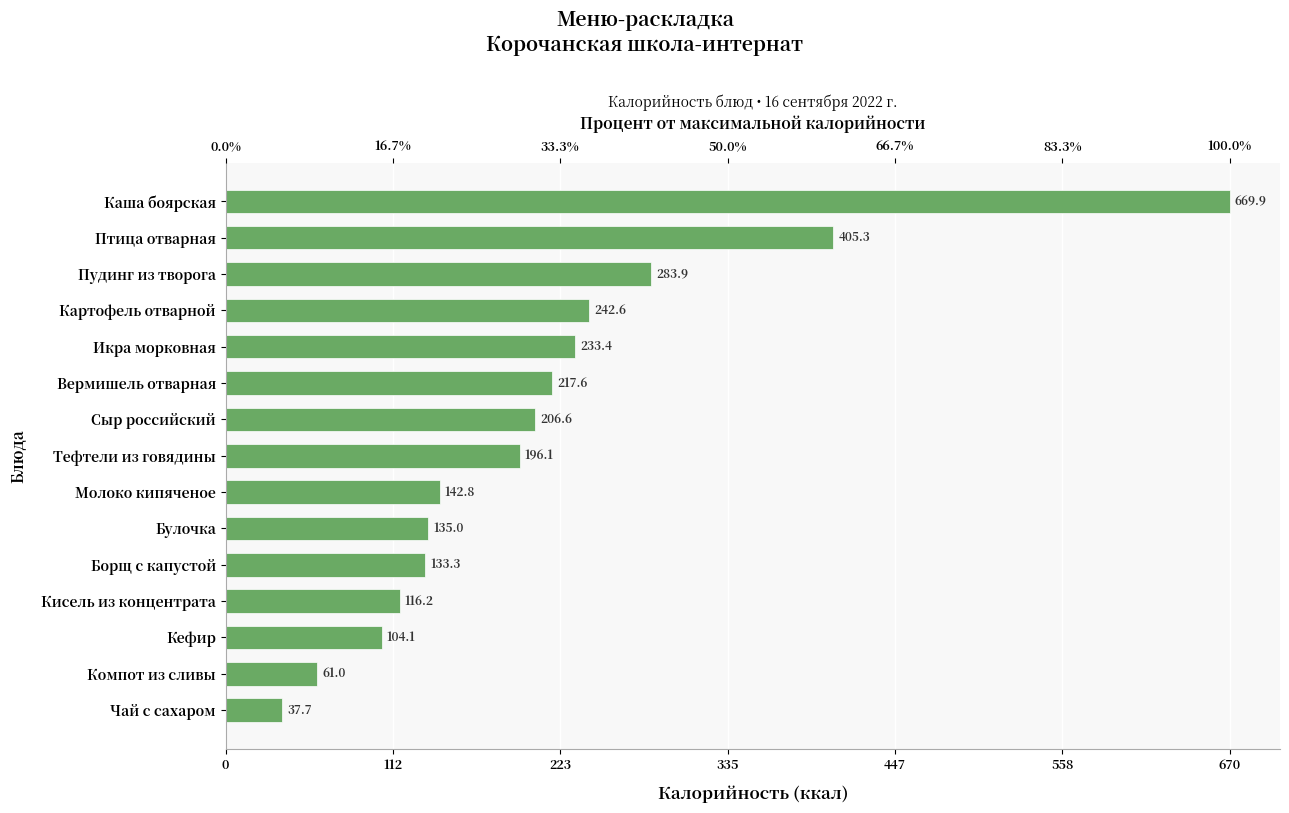

Is it true that the value at Булочка is 33.4?

False